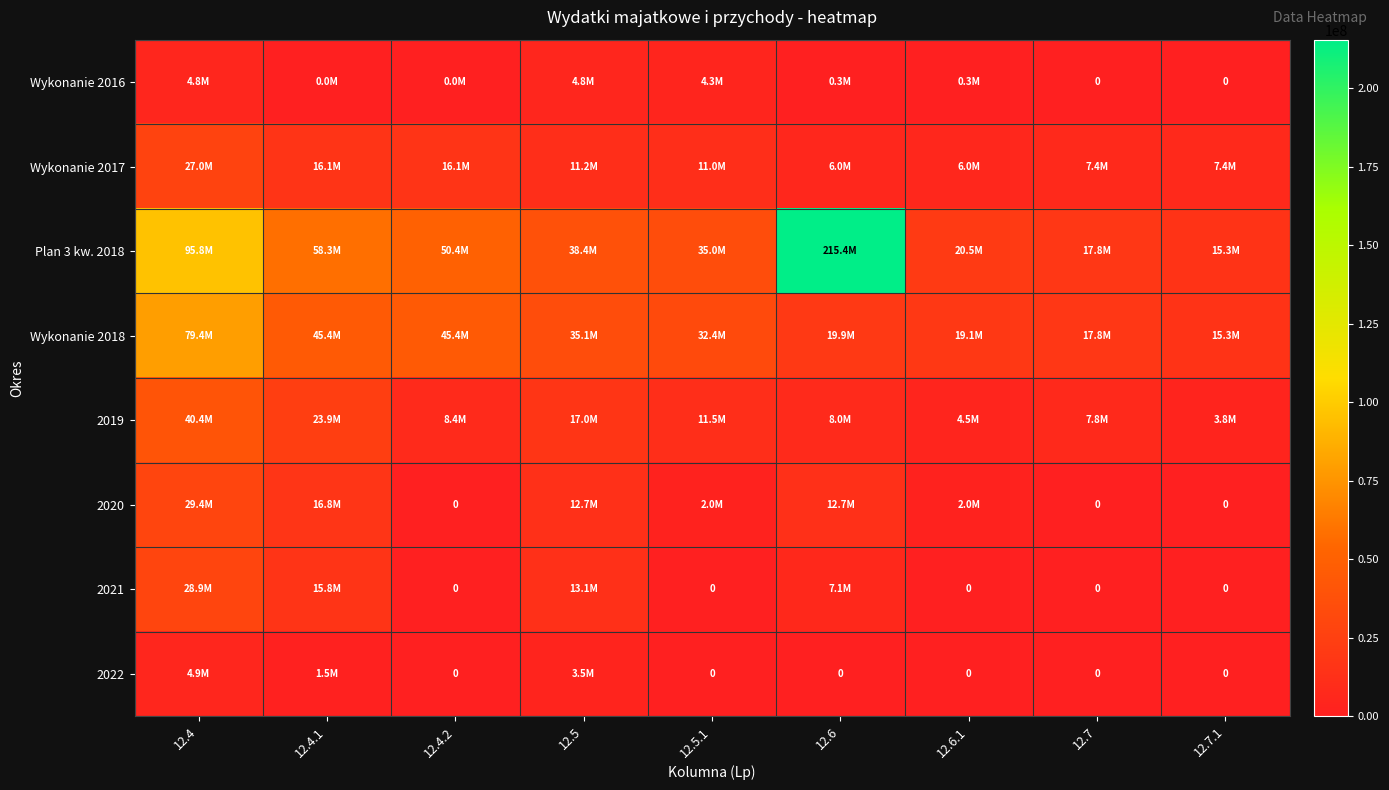

What is the maximum value shown in the chart?

215378096.6